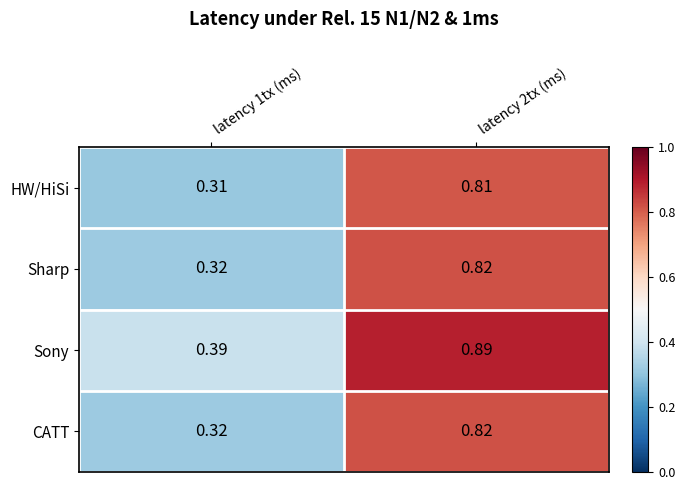

Is the value of Sharp at latency 1tx (ms) greater than the value of Sony at latency 2tx (ms)?

No